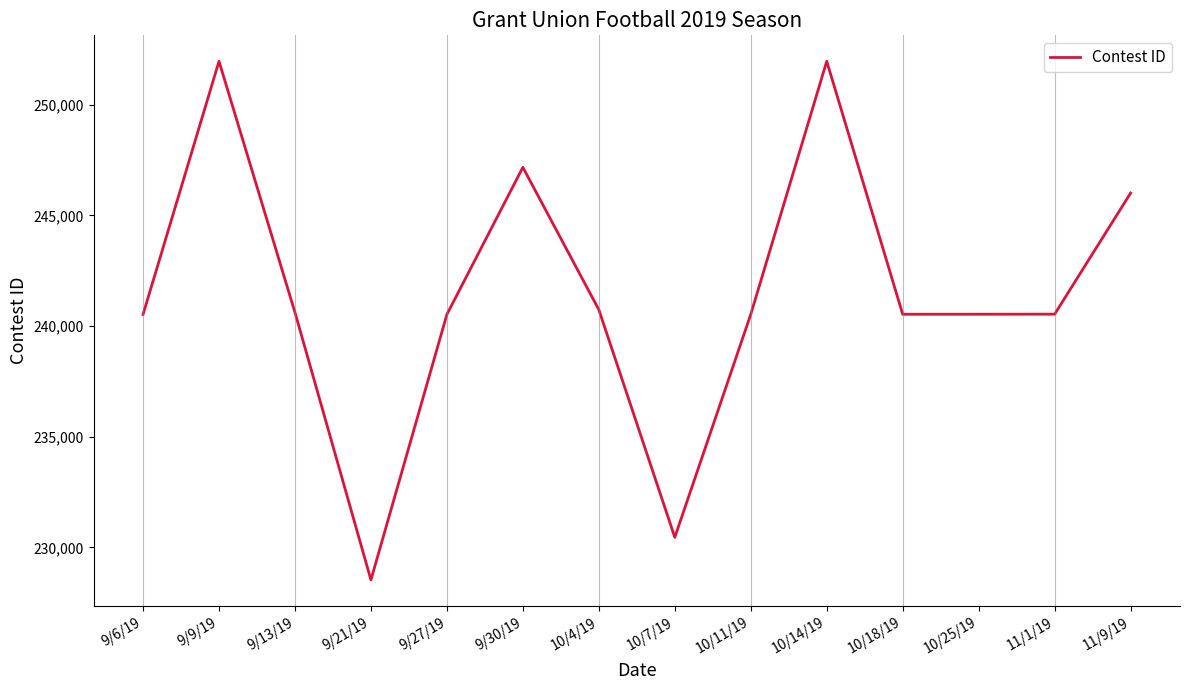

The value at 10/11/19 is 79890. True or false?

False